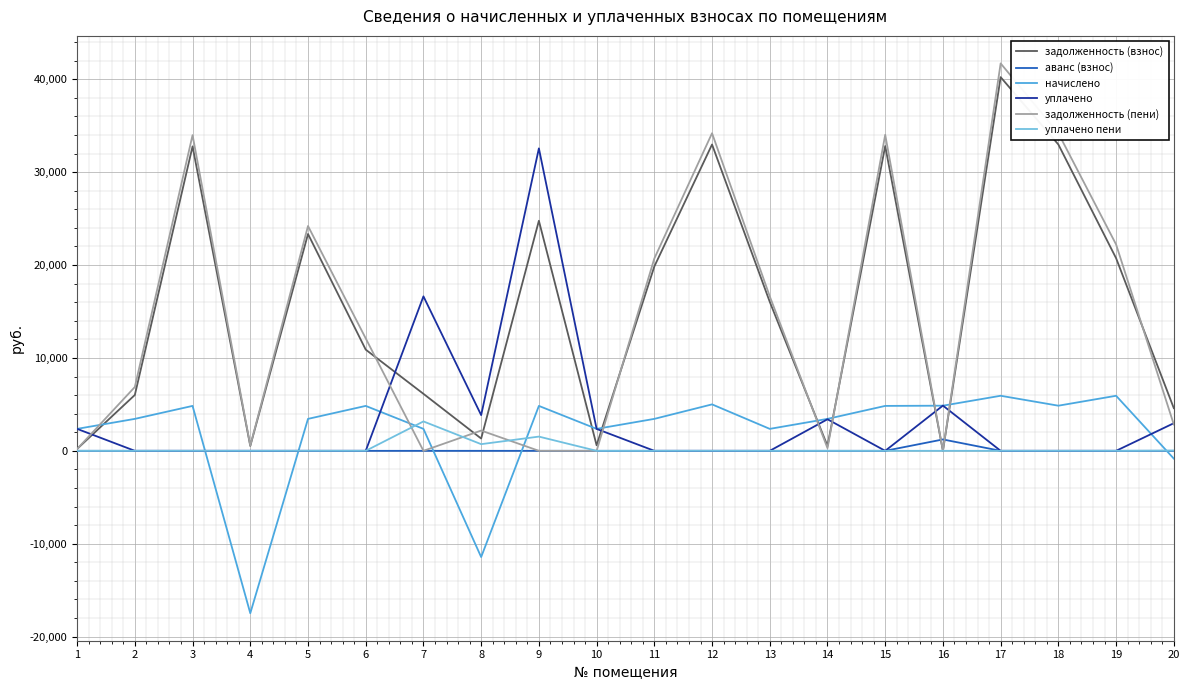

True or false: уплачено пени has a value of 4.2 at 1.

True